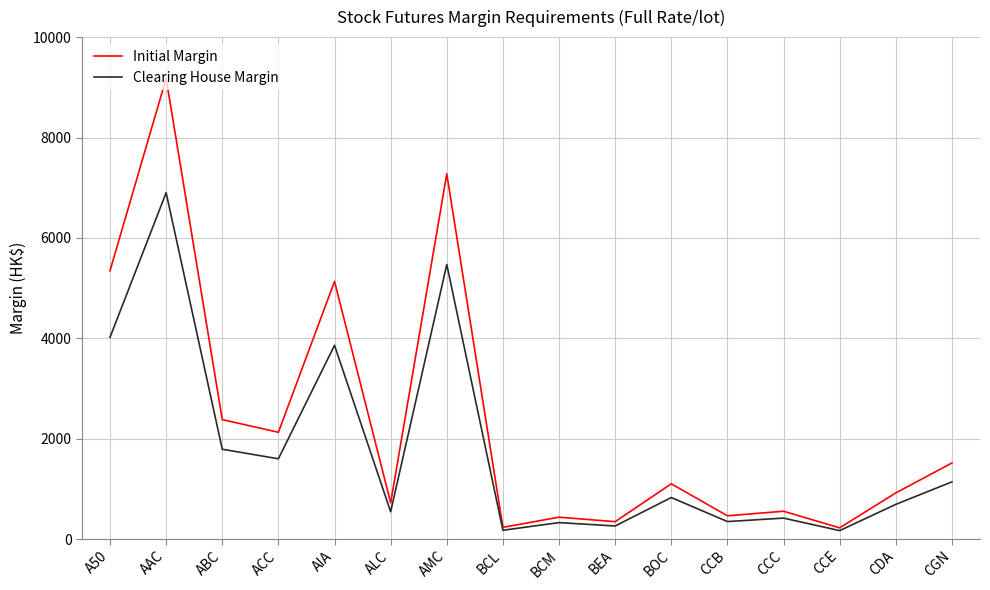

Which series changed the most between AMC and BCM?

Initial Margin